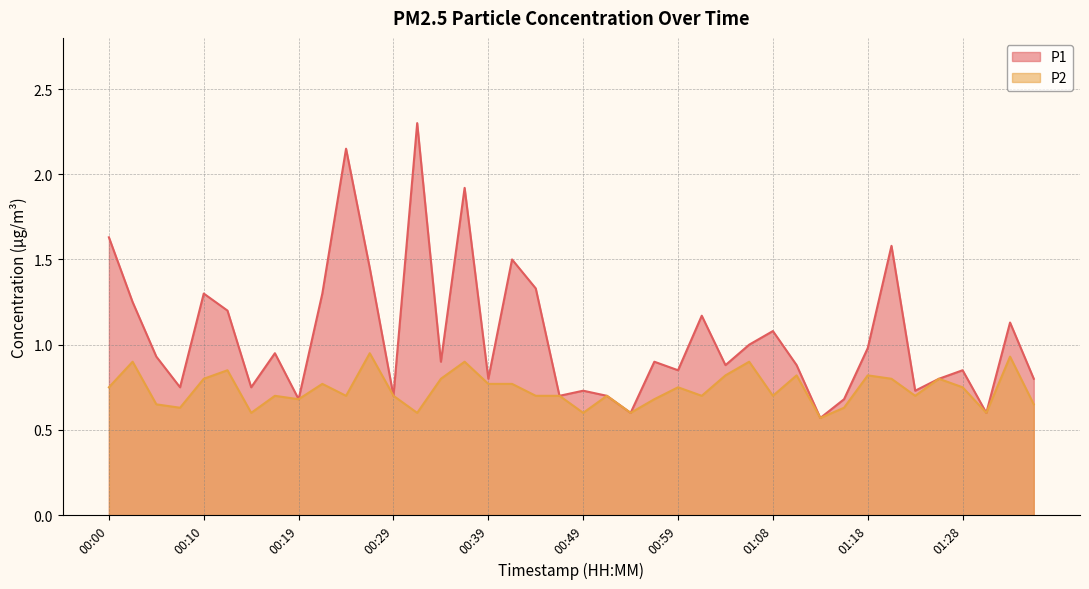

The value of P2 at 00:29 is 0.2. True or false?

False